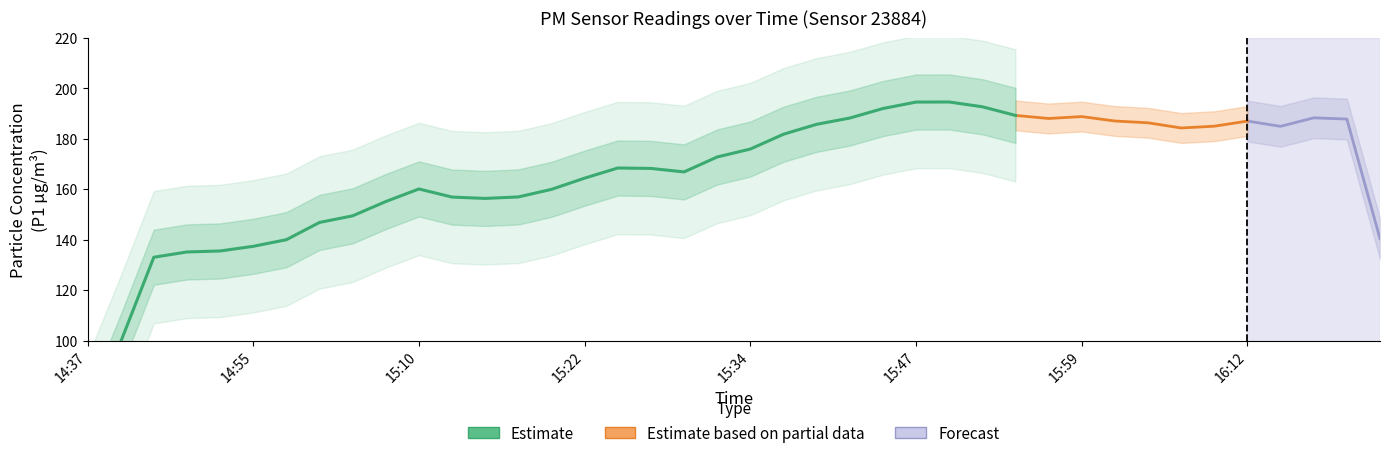

What position from the right is 15:45?

16